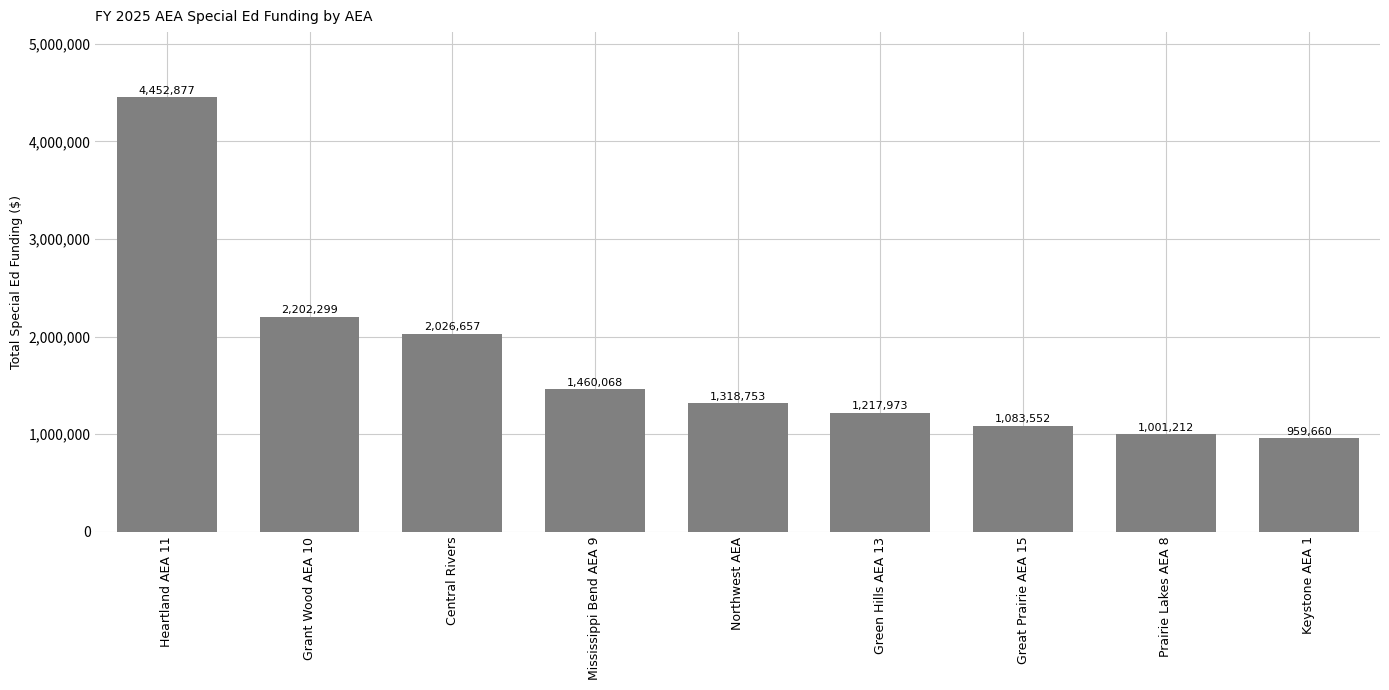

How many values are below 1318753?

4